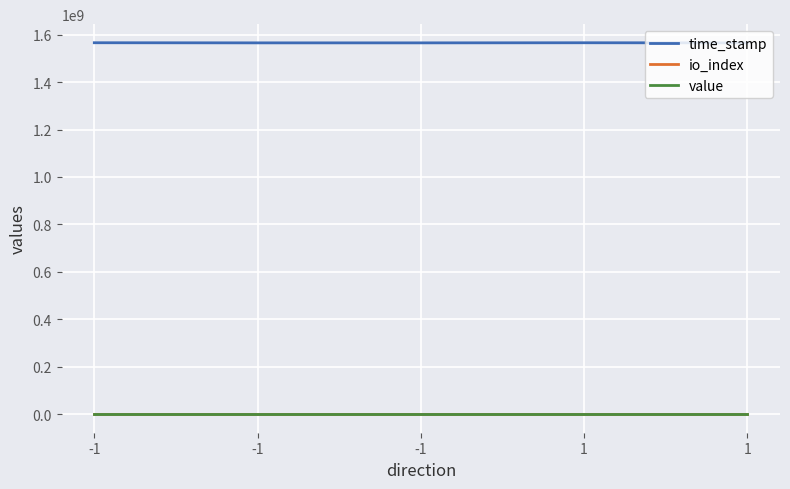

Reading left to right, transcribe all the data shown in this chart.

time_stamp: -1=1566069563.0	-1=1565538498.0	-1=1565538498.0	1=1565987284.0	1=1565538173.0
io_index: -1=1.0	-1=0.0	-1=1.0	1=3.0	1=0.0
value: -1=128.5	-1=0.0	-1=127.5	1=128.5	1=0.0